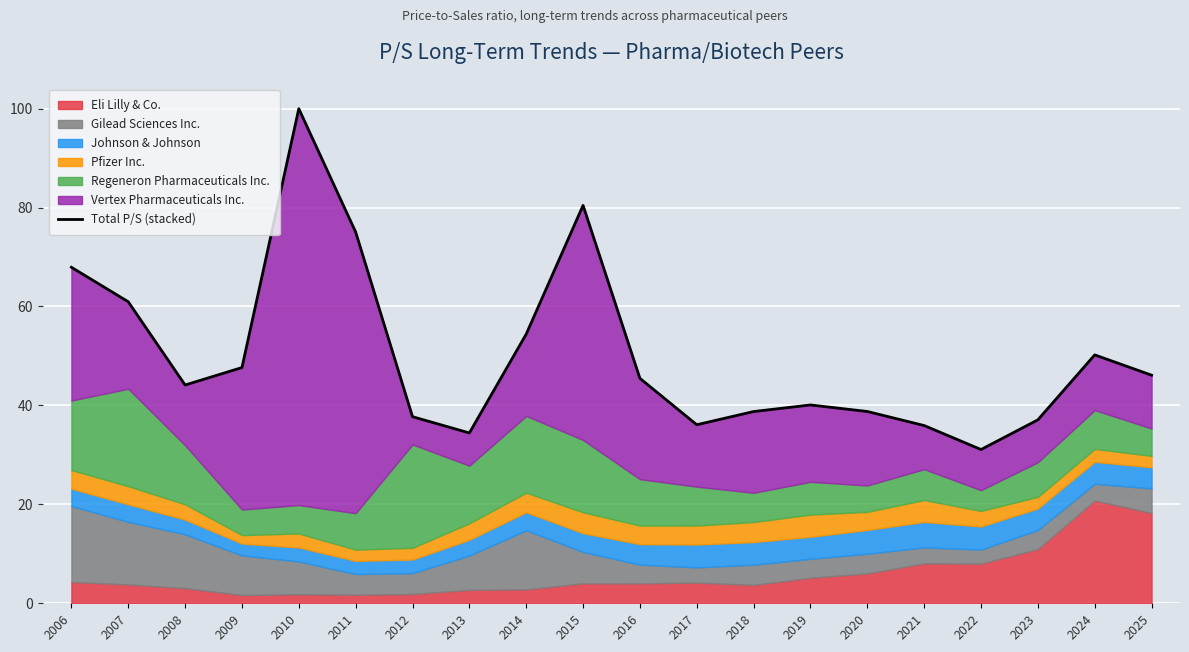

True or false: there are more than 2 points higher than both neighbors.

True